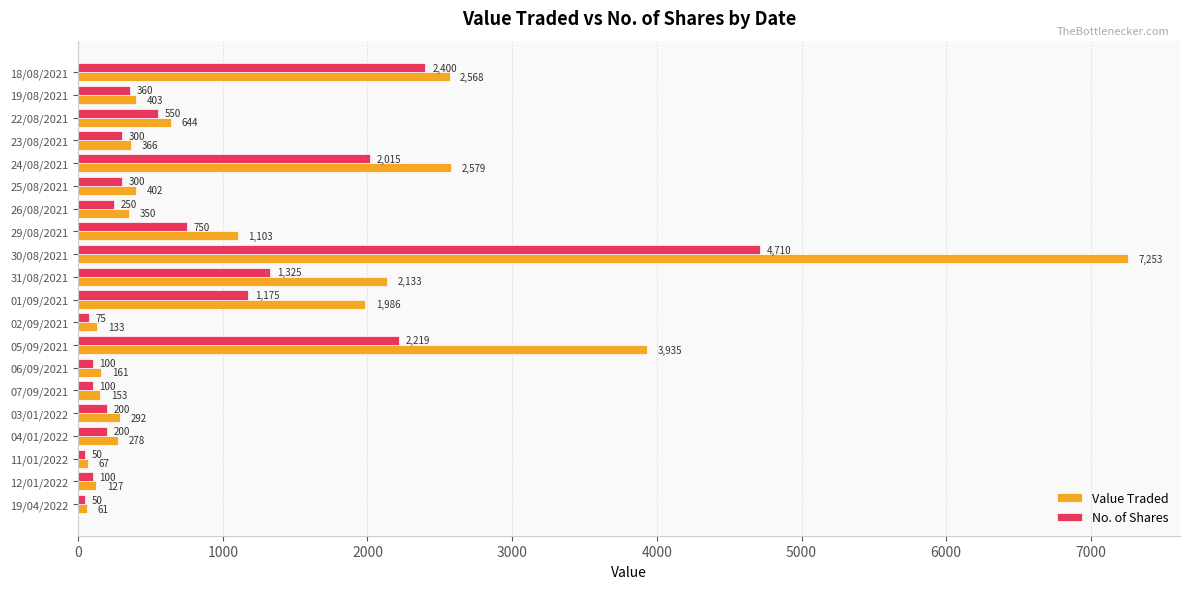

Is it true that No. of Shares equals 3715 at 05/09/2021?

False